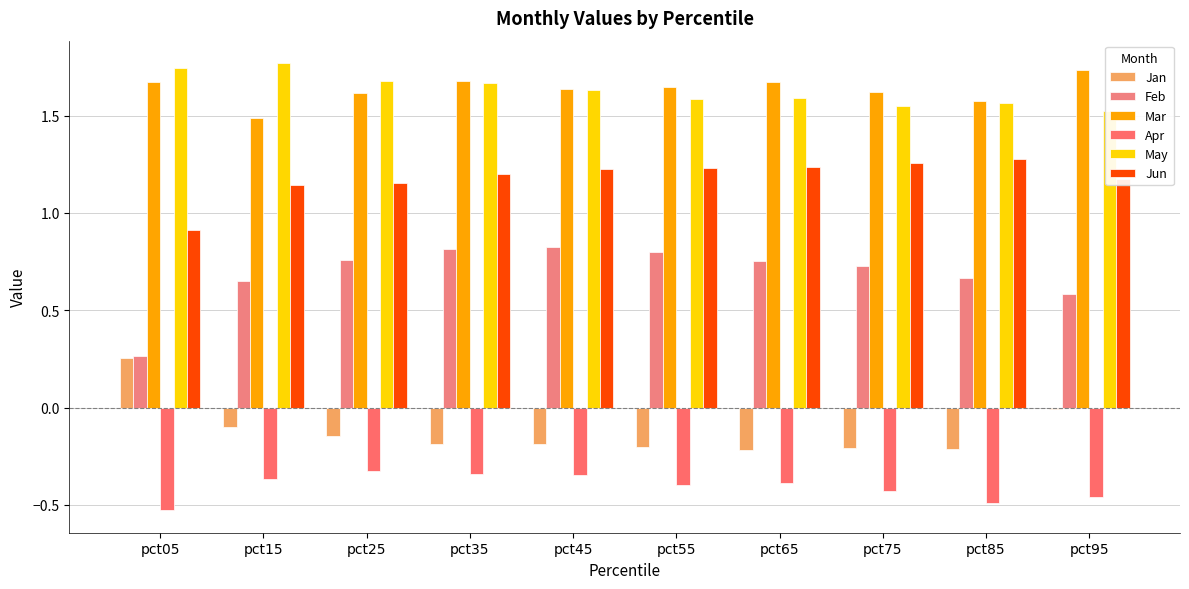

Which series has the largest total across all categories?

Mar